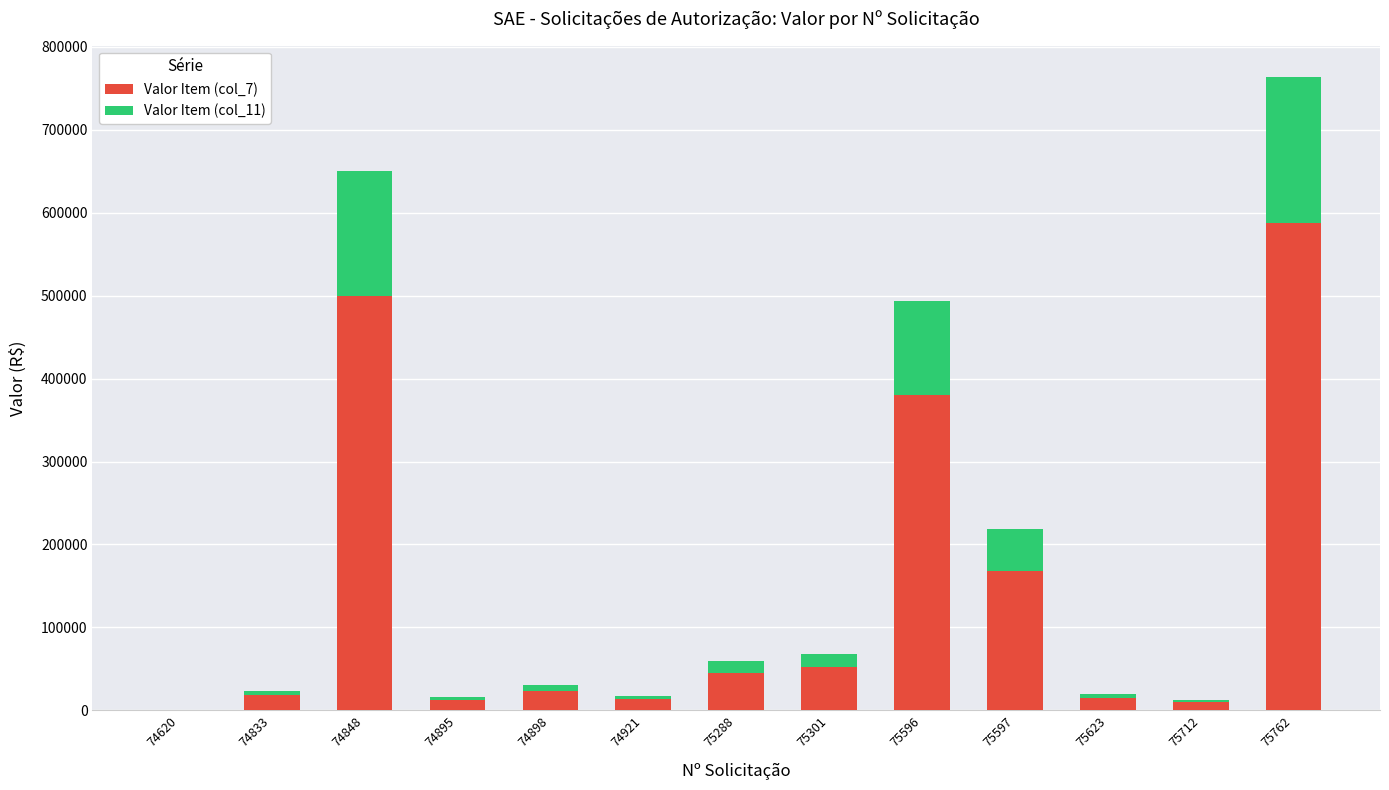

The Valor Item (col_7) series shows 233.0 at 74620. True or false?

True